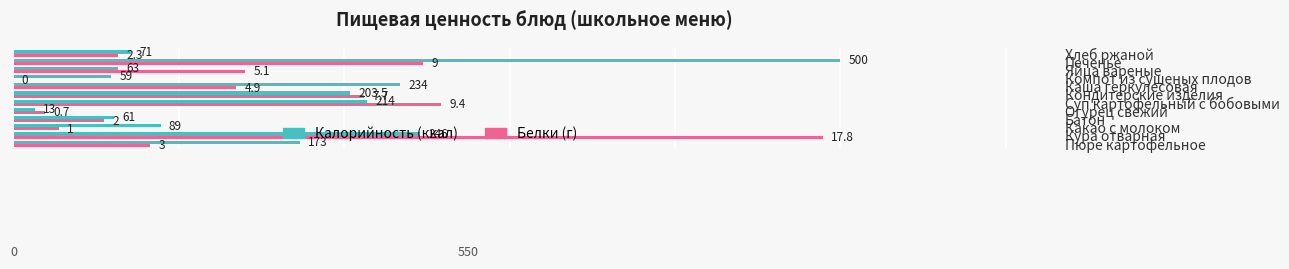

What is the greatest value displayed?

500.0